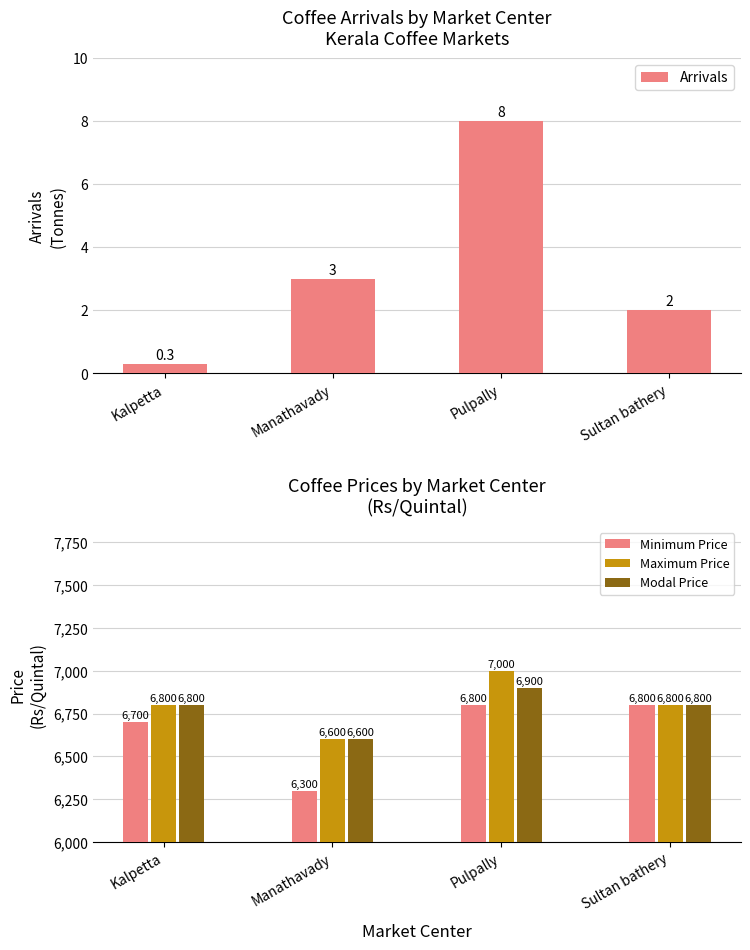

What is the average value of the Arrivals series?

3.3